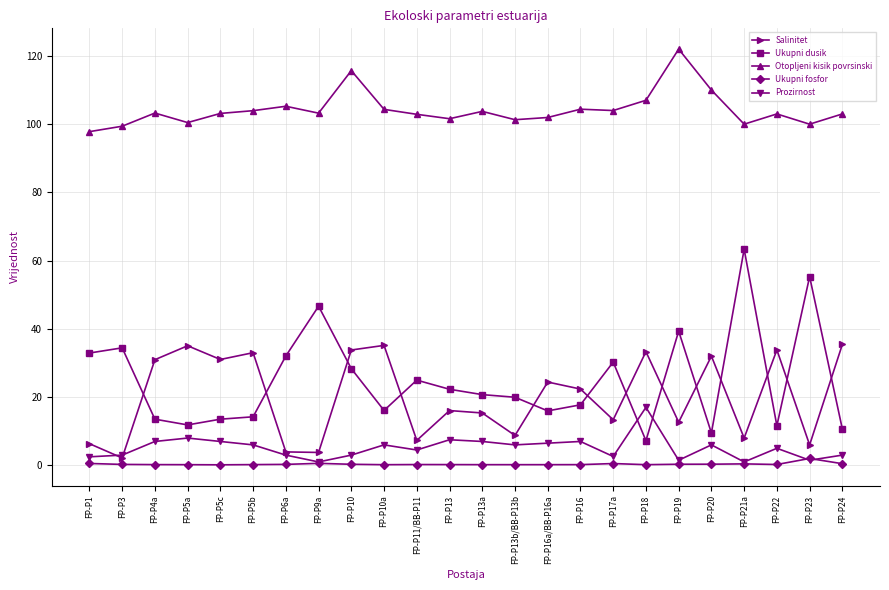

Which series has the largest range (max minus min)?

Ukupni dusik